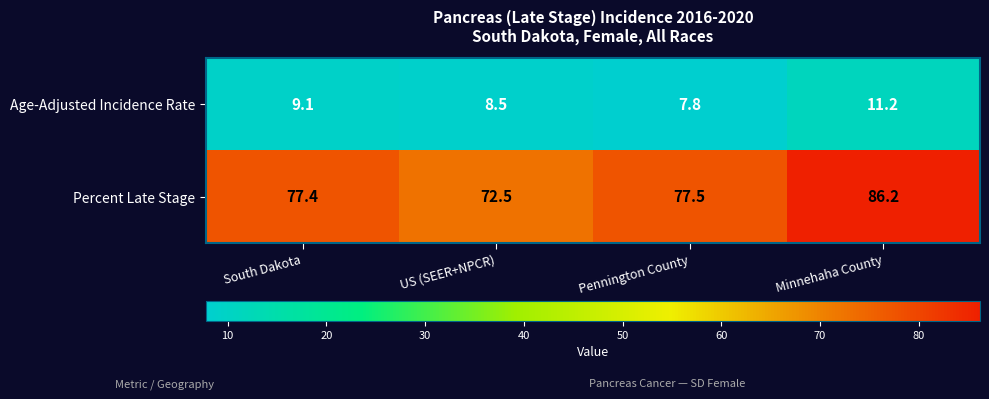

What is the sum of all Percent Late Stage values?

313.6